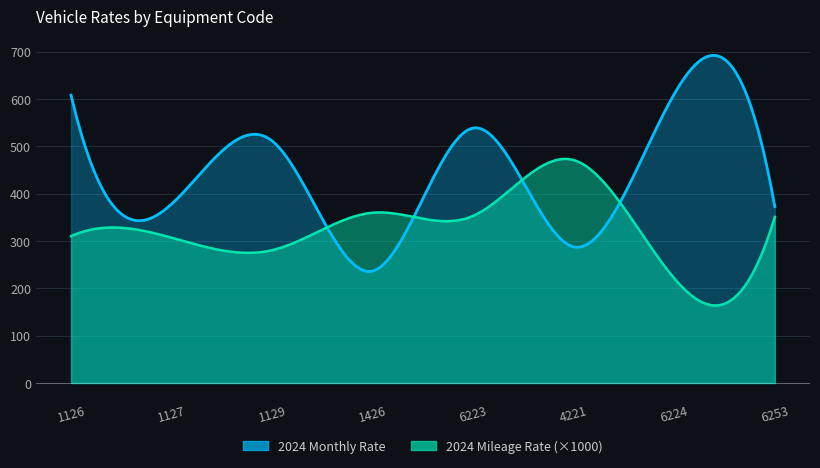

What is the value of the 2024 Monthly Rate point at the 4th from the left?

236.5